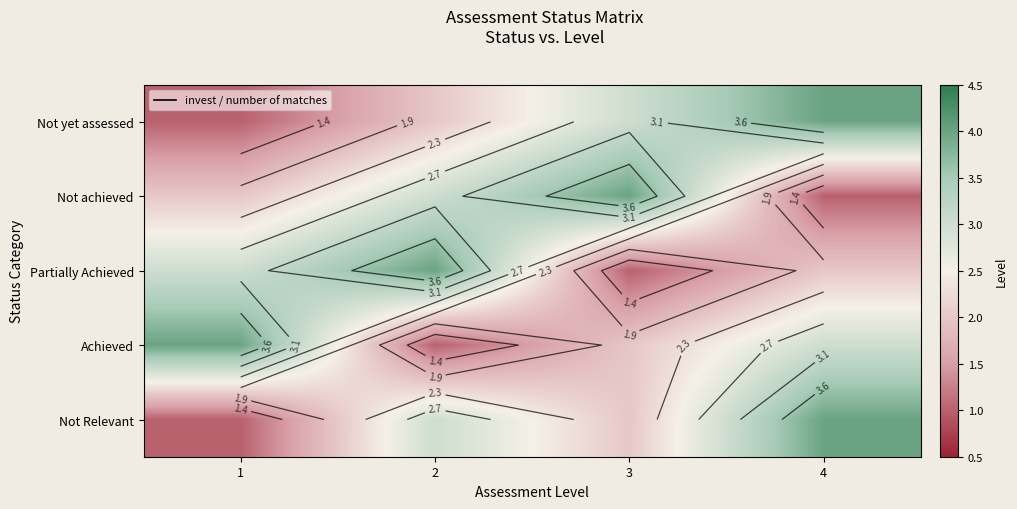

At which category is the sum across all series the highest?

4